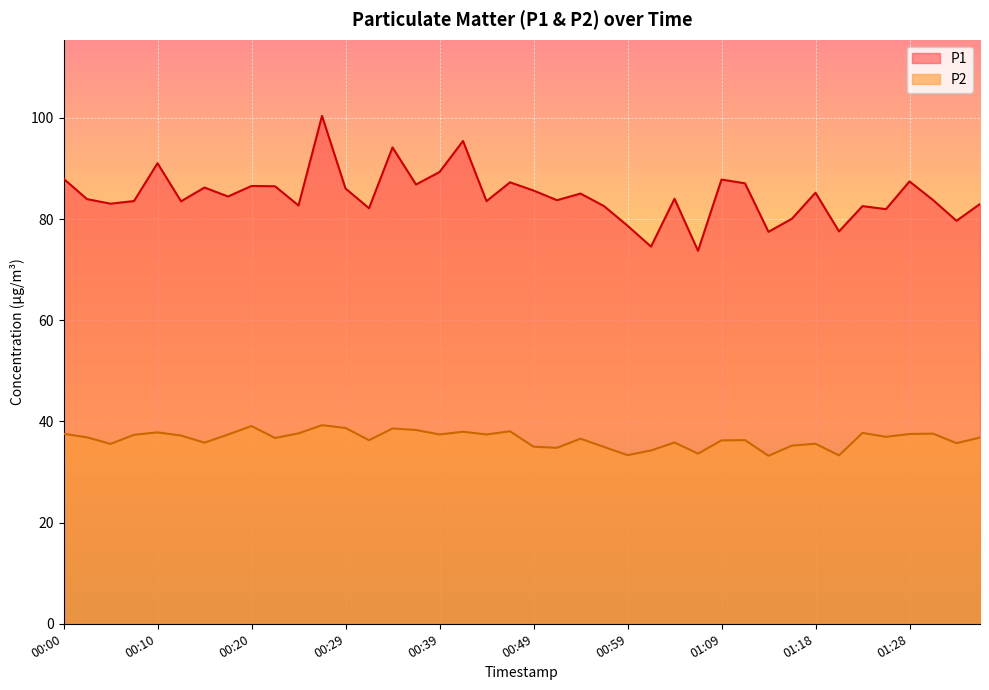

How many values in the P1 series exceed 84?

19